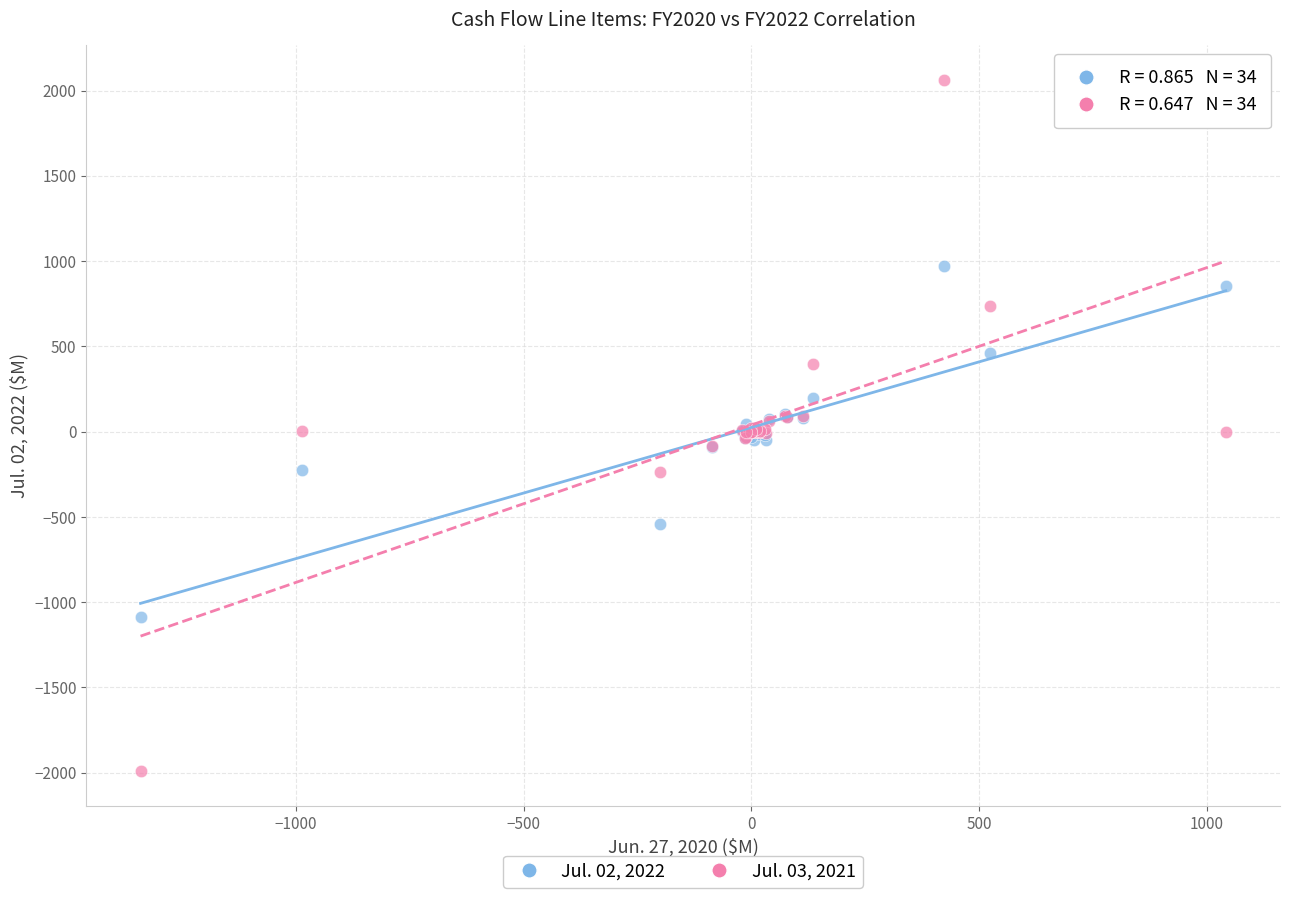

Which series reaches the minimum Y coordinate?

Jul. 03, 2021